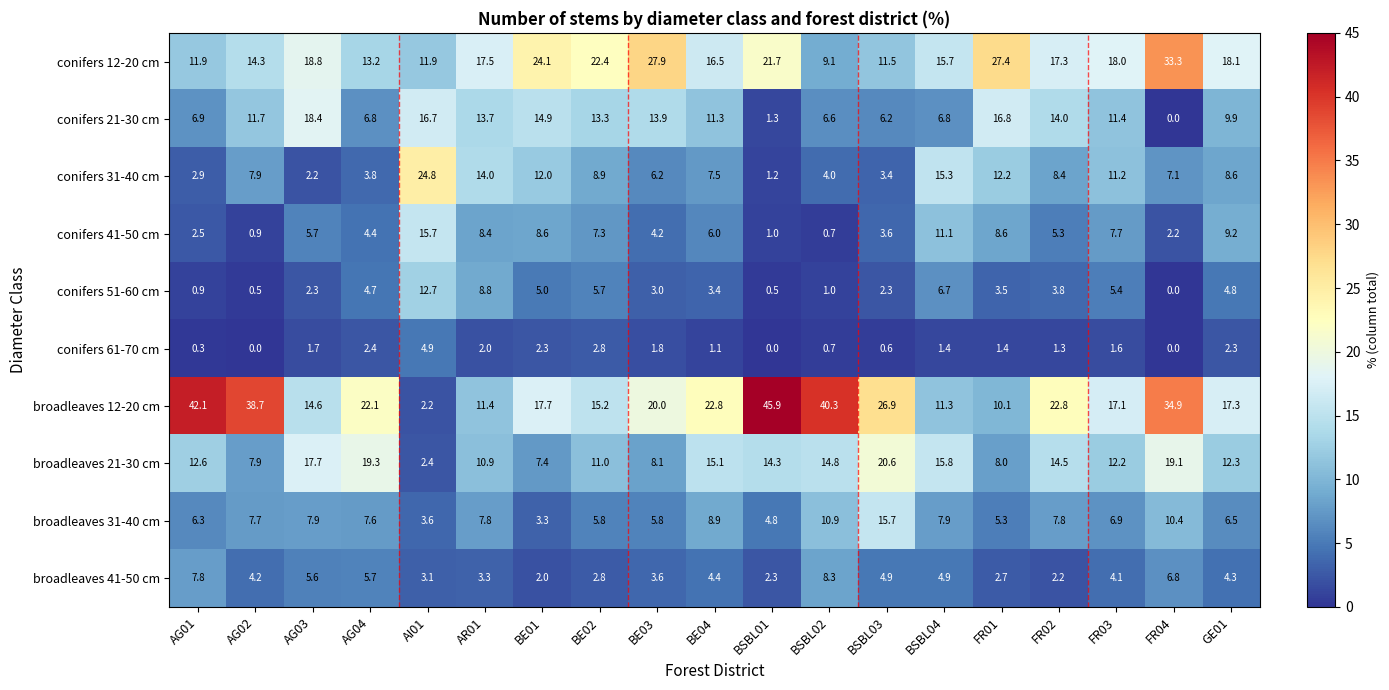

At how many categories does at least one series exceed 30?

5